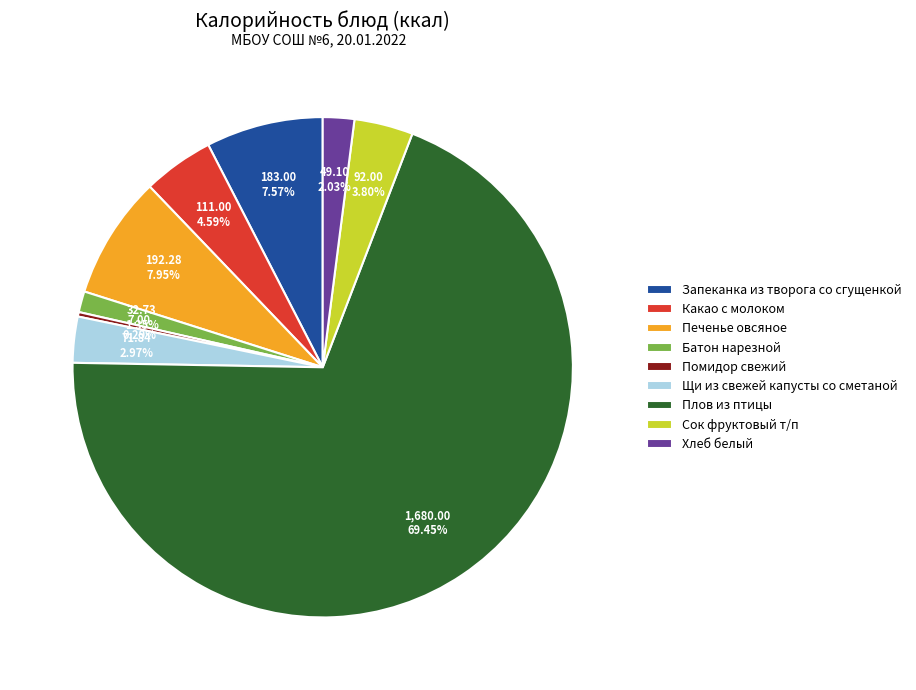

What is the ratio of the value at Плов из птицы to the value at Щи из свежей капусты со сметаной?

23.4